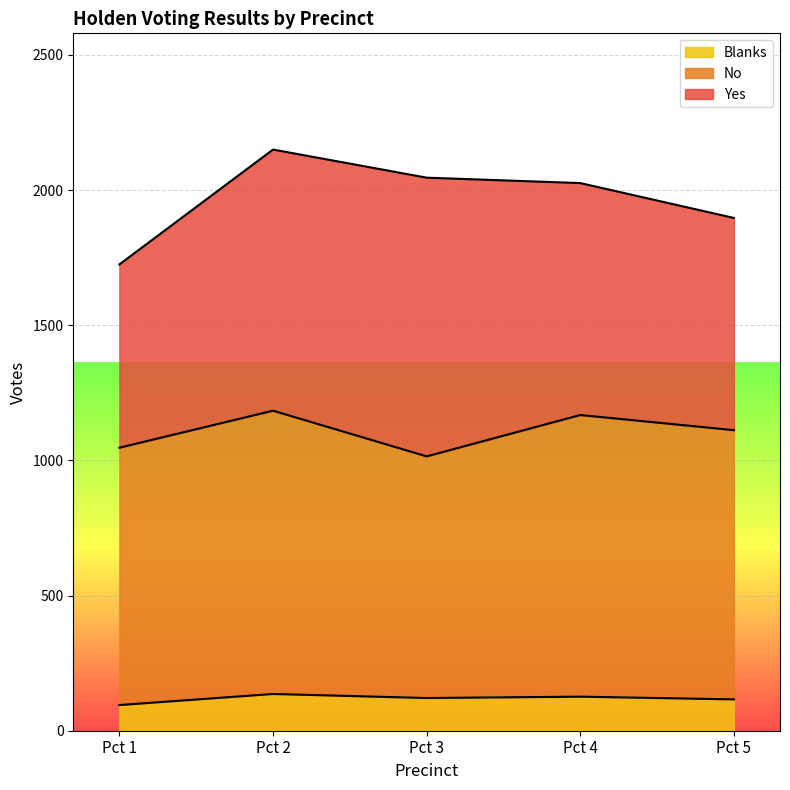

True or false: Blanks has a value of 166 at Pct 3.

False